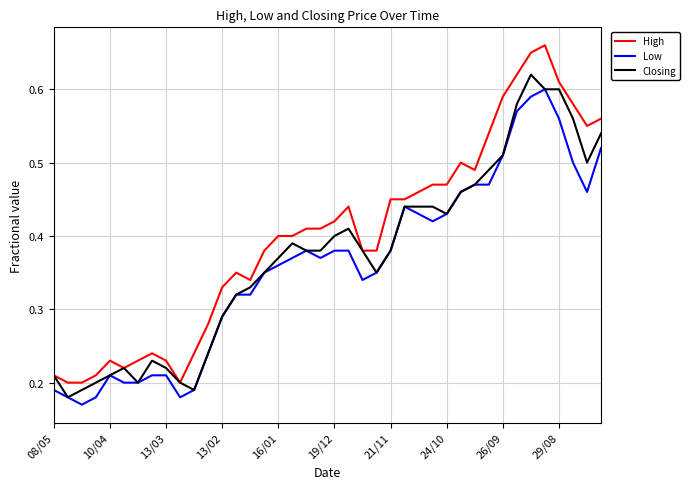

Which series has the largest range (max minus min)?

High